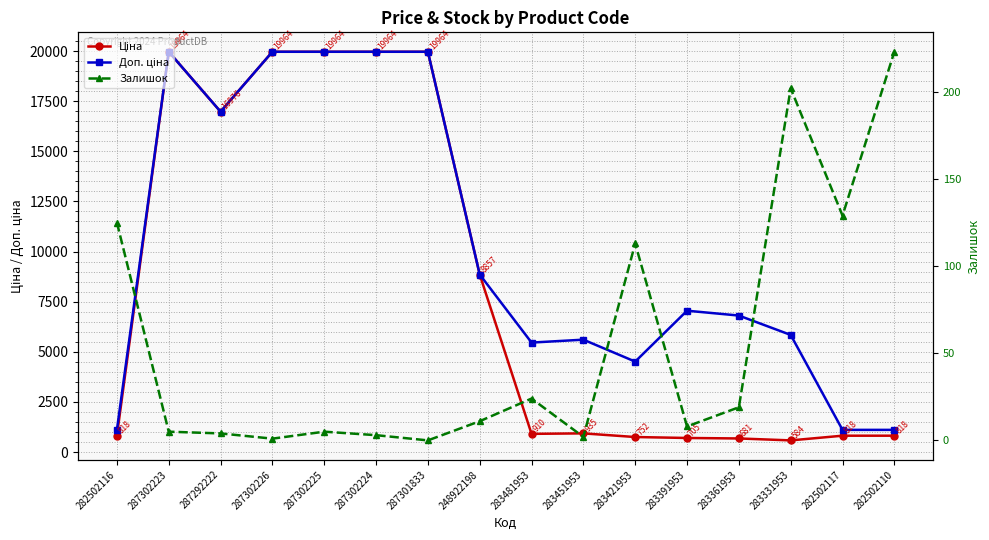

How many lines are shown in the chart?

3